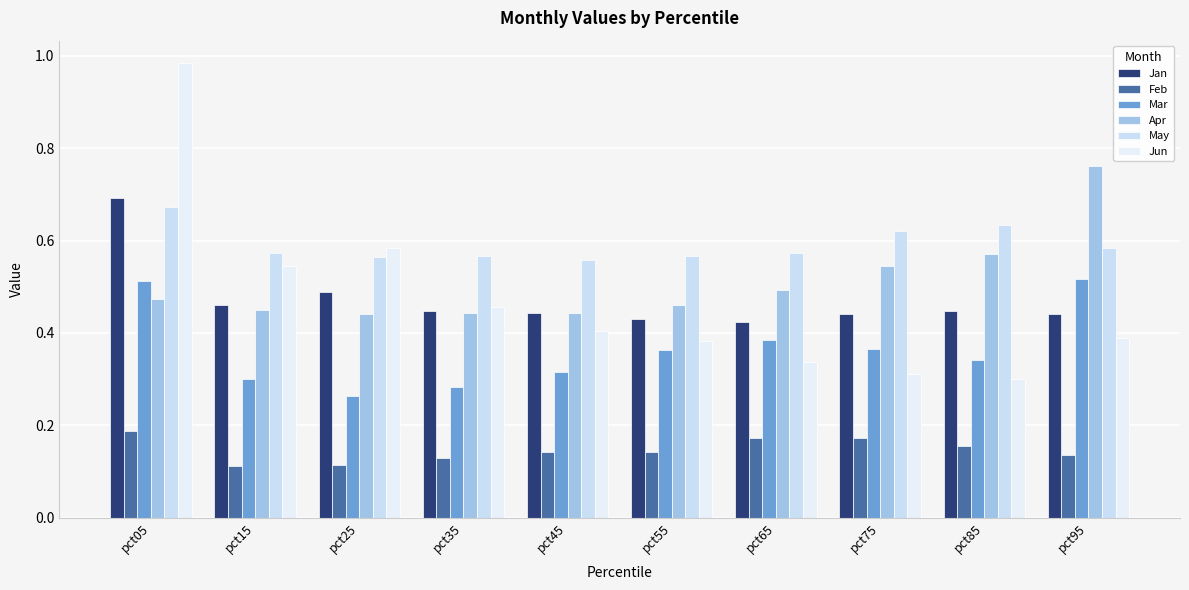

Are the bars grouped side by side (vs. stacked)?

Yes